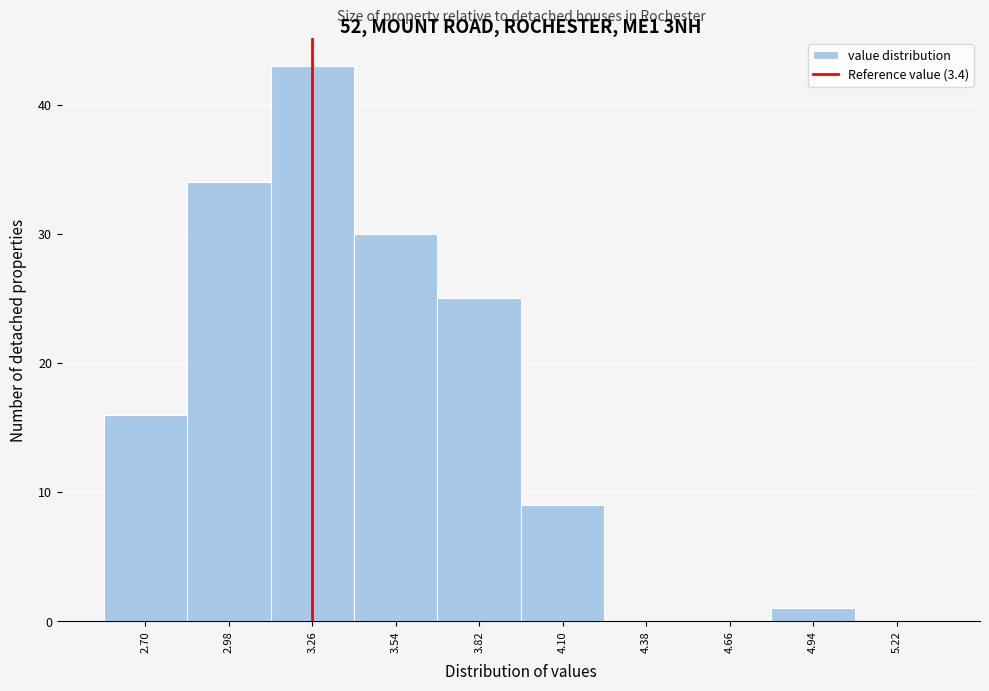

Reading left to right, list all the values displayed in this chart.

2.70=16	2.98=34	3.26=43	3.54=30	3.82=25	4.10=9	4.38=0	4.66=0	4.94=1	5.22=0